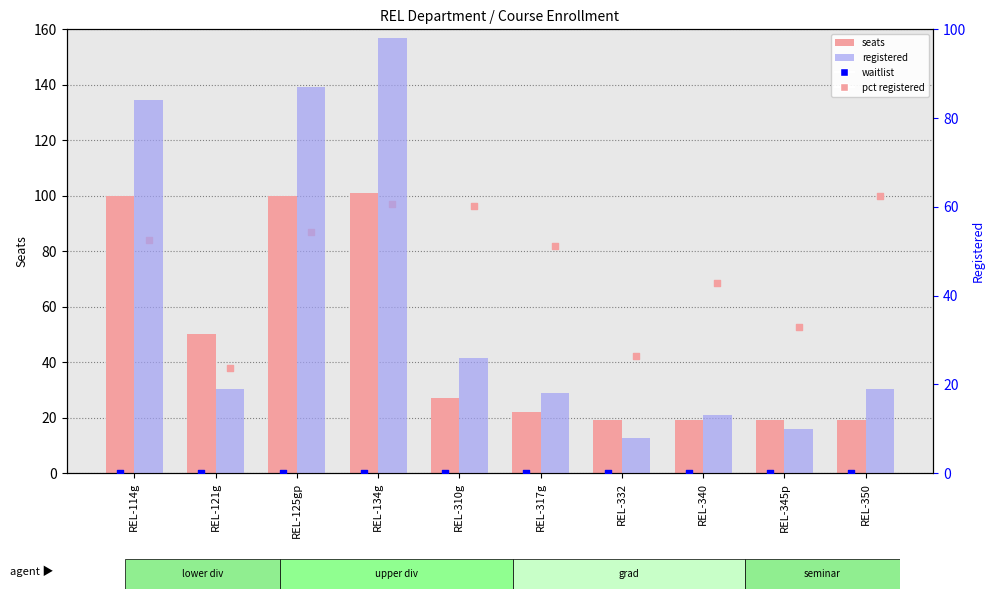

At which category is the sum across all series the highest?

REL-134g